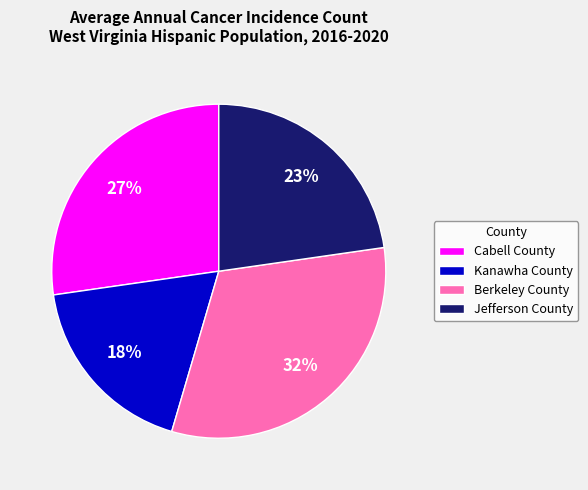

Is Jefferson County the majority of the pie?

No